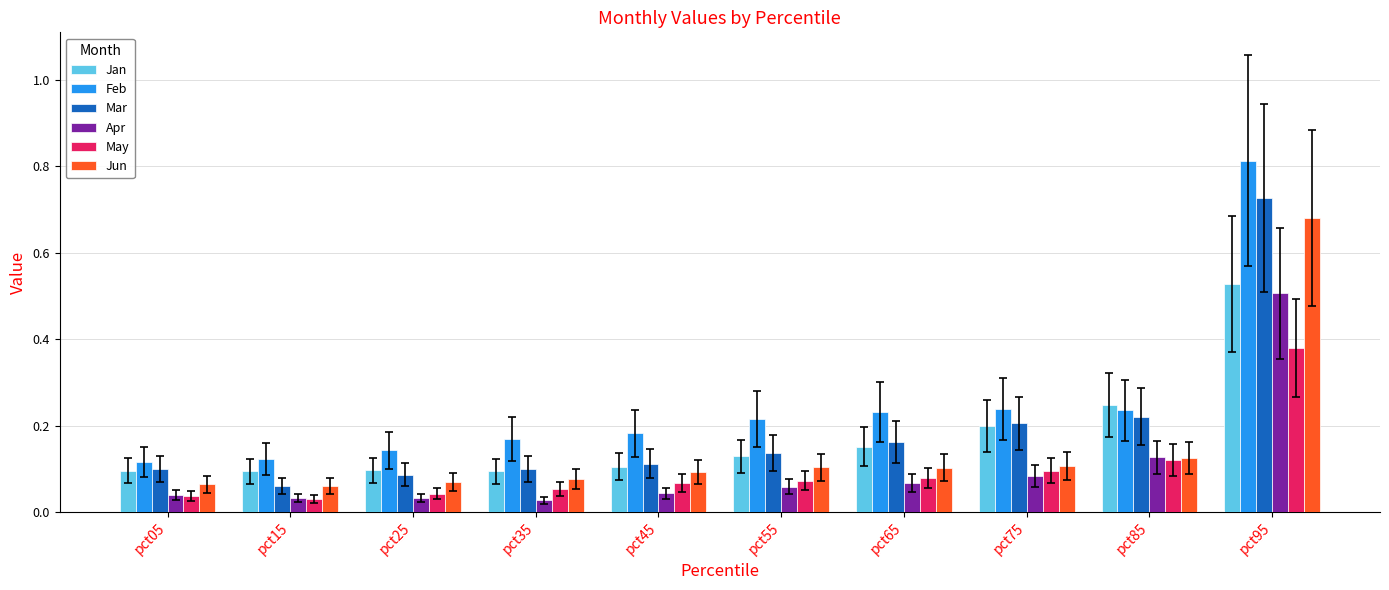

List the series in order of their peak value, lowest first.

May, Apr, Jan, Jun, Mar, Feb